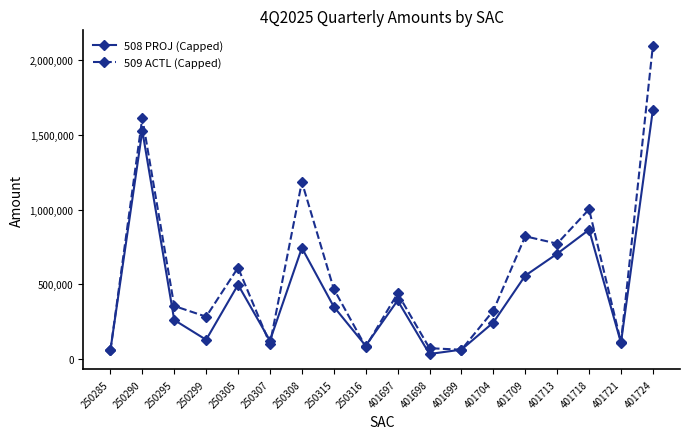

What is the sum of all 508 PROJ (Capped) values?

8430660